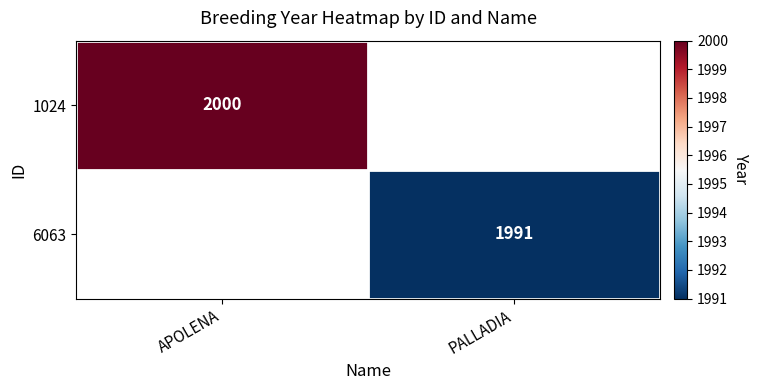

Is it true that 6063 equals 1991 at PALLADIA?

True